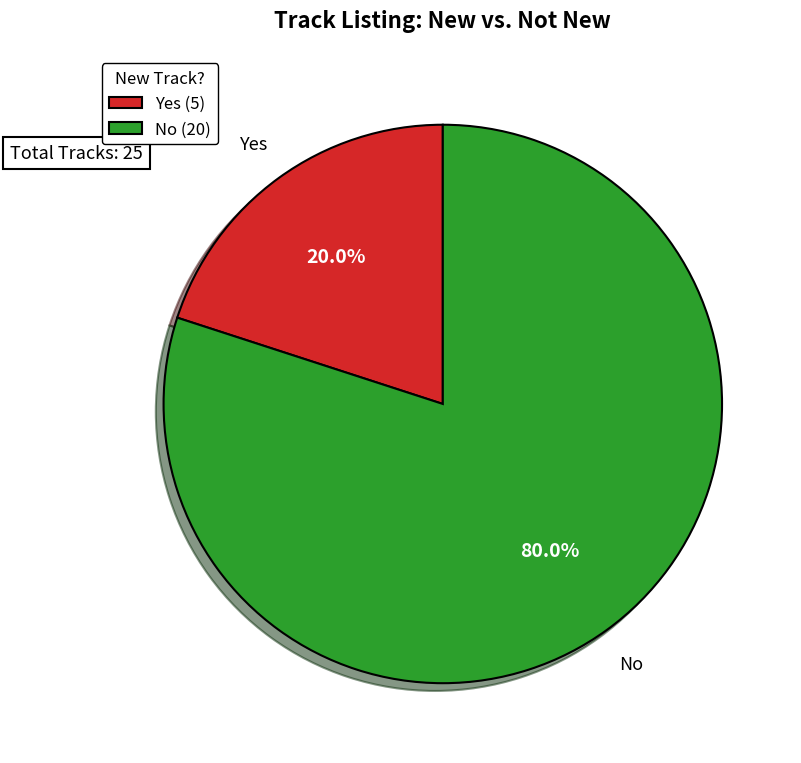

Which slice is the largest?

No